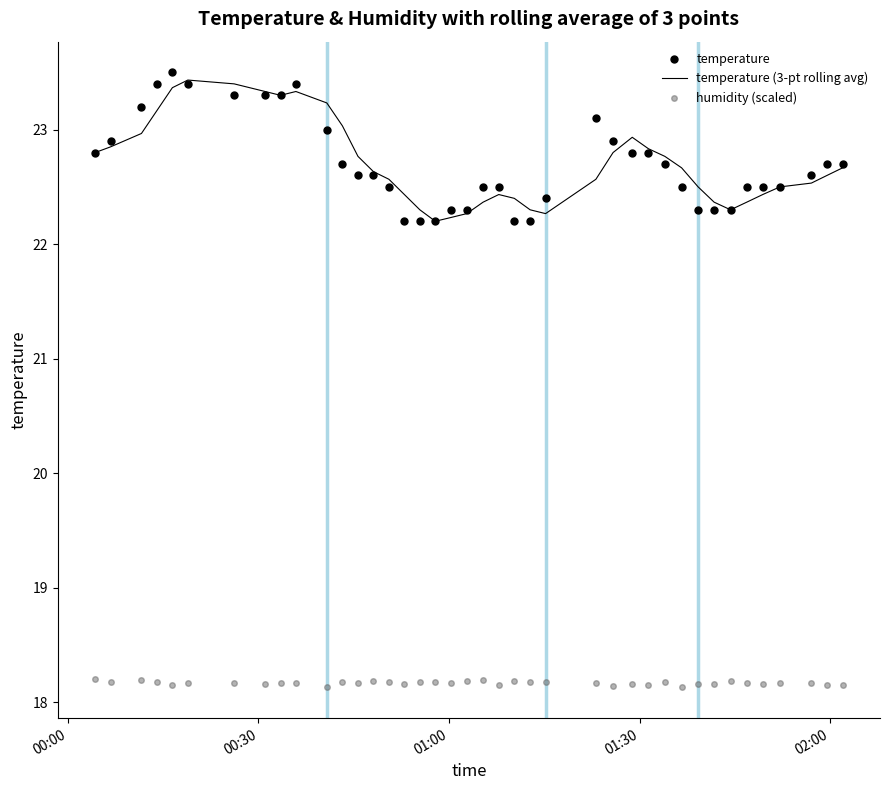

Which series has the widest spread of values?

temperature